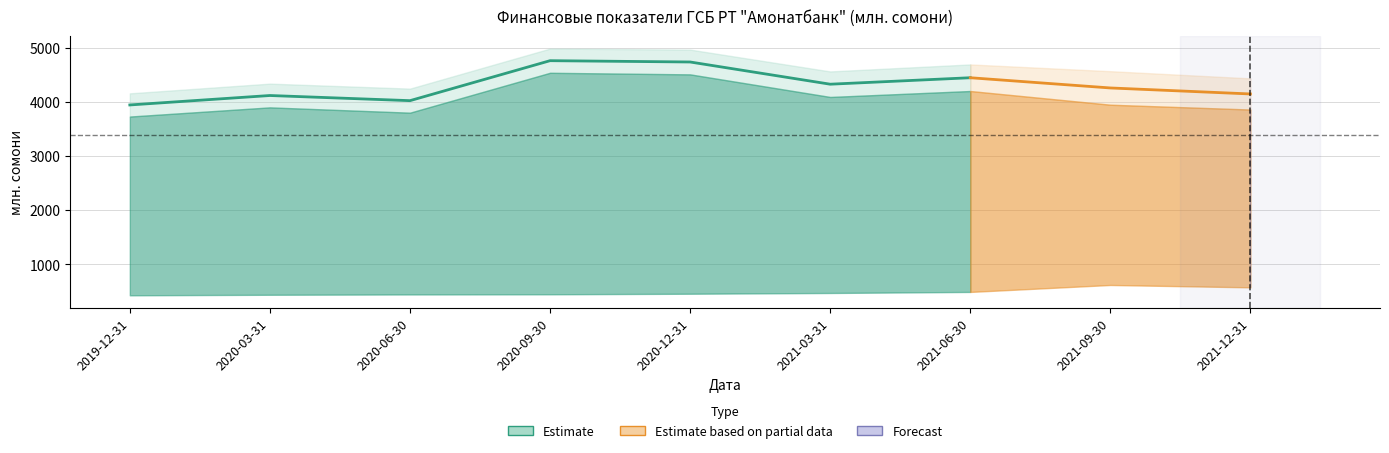

At how many categories does at least one series exceed 4288?

7